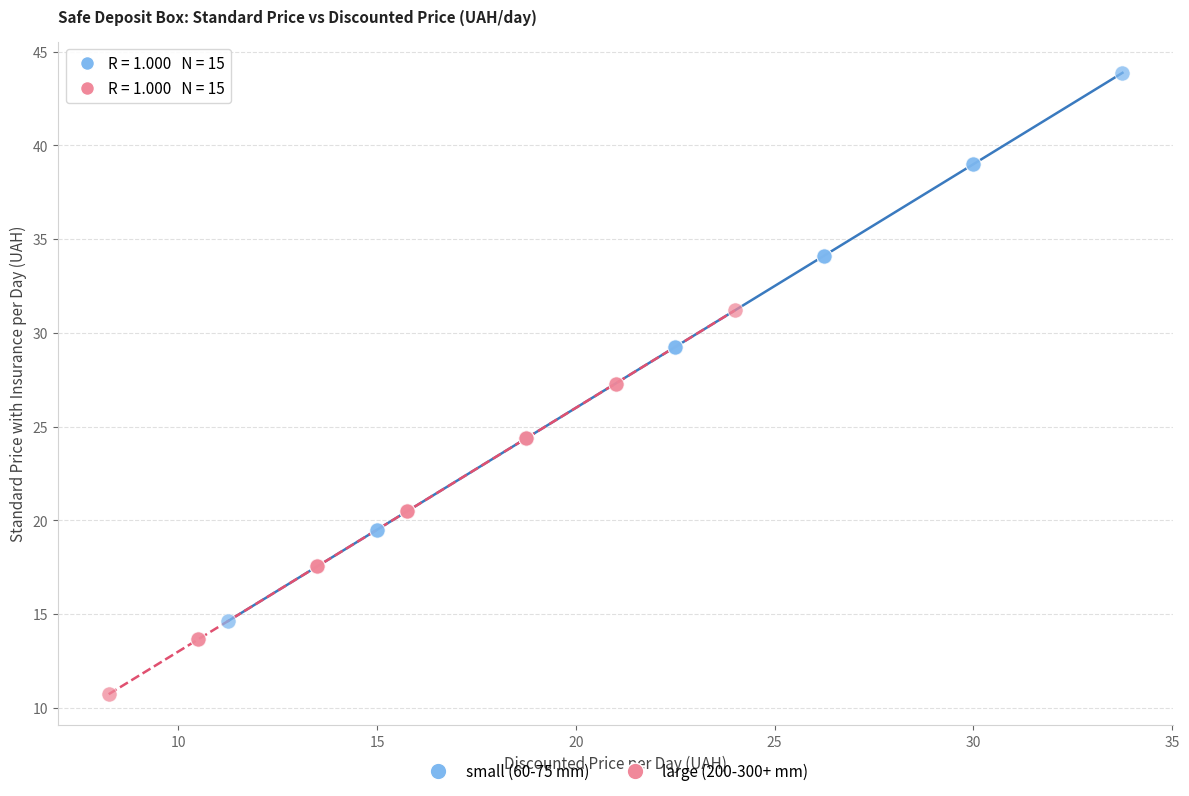

Which series contains the lowest Y value?

large (200-300+ mm)